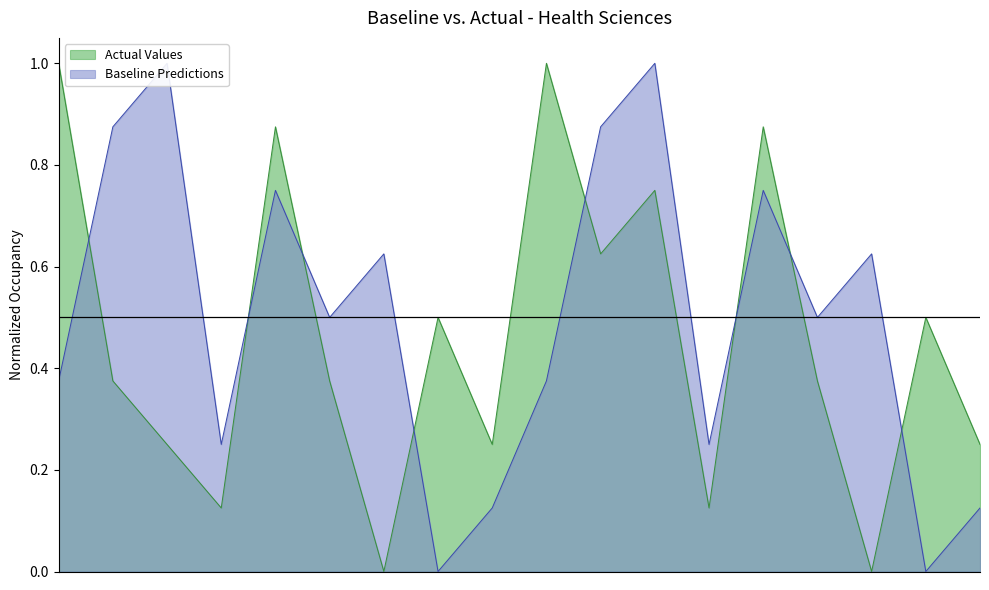

What is the label of the 1st point from the left?

1